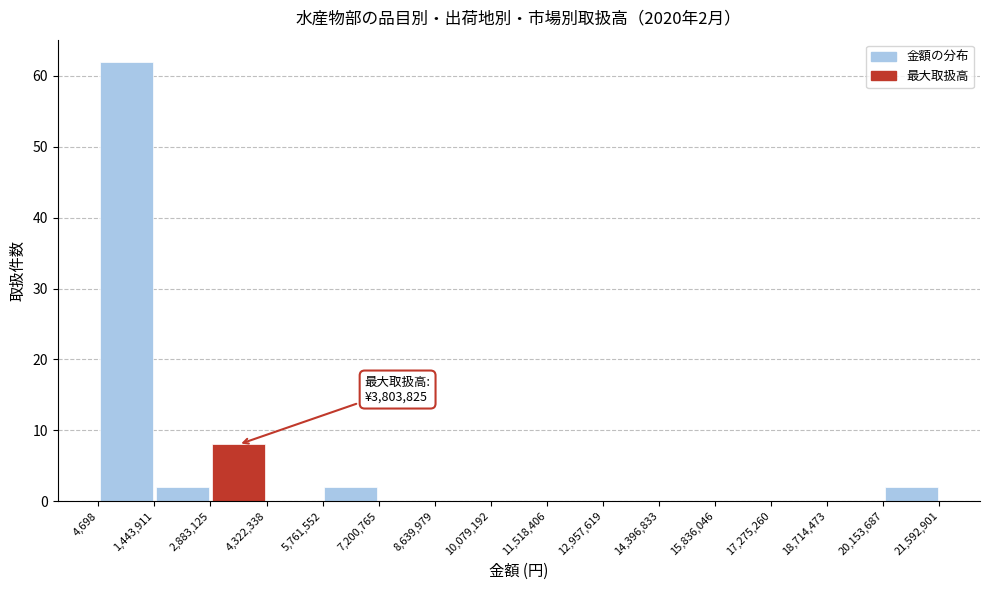

Which range on the x-axis has the tallest bar?

4,698 to 1,443,911